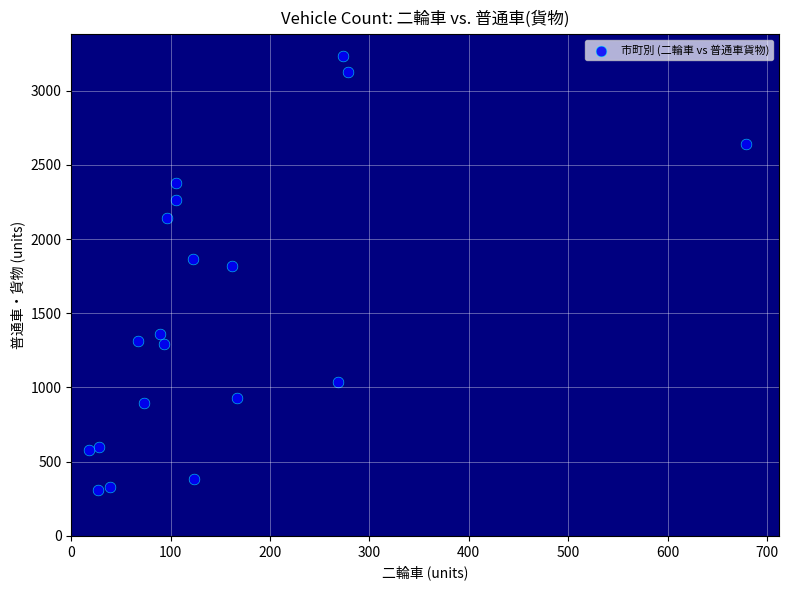

What is the range of Y values (max minus min)?

2922